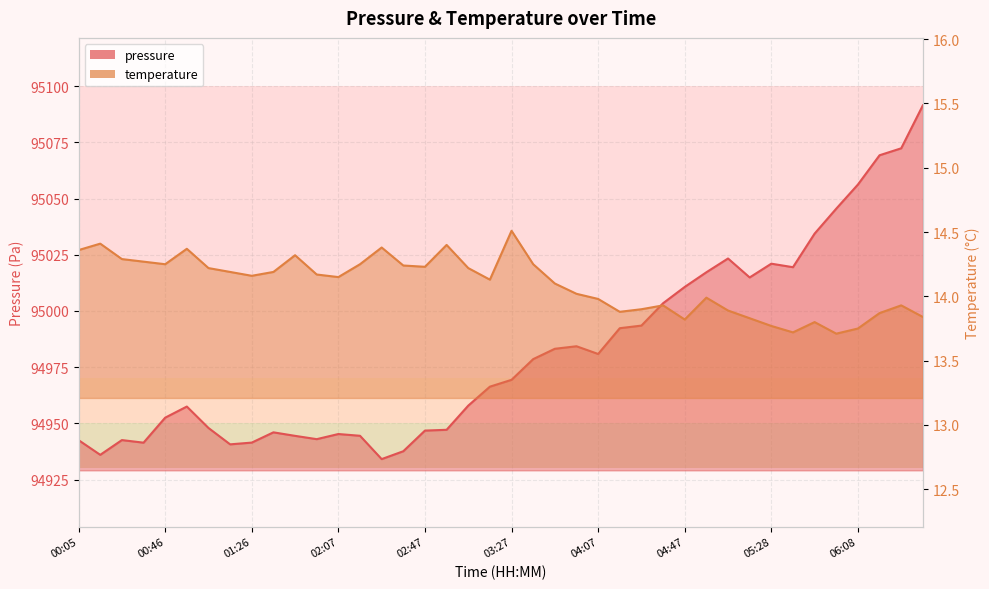

Which has a higher value, 00:35 or 06:28?

06:28